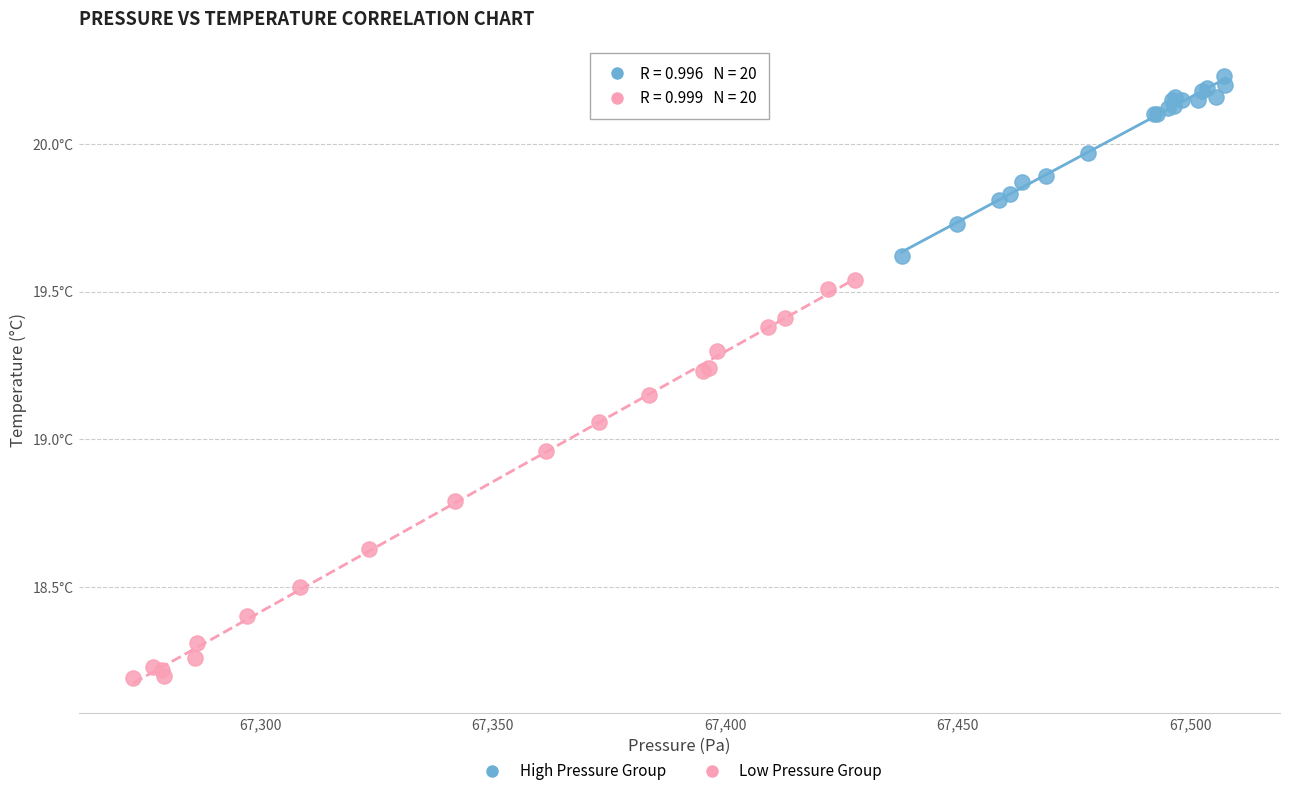

What are all the series names shown in the legend?

High Pressure Group, Low Pressure Group